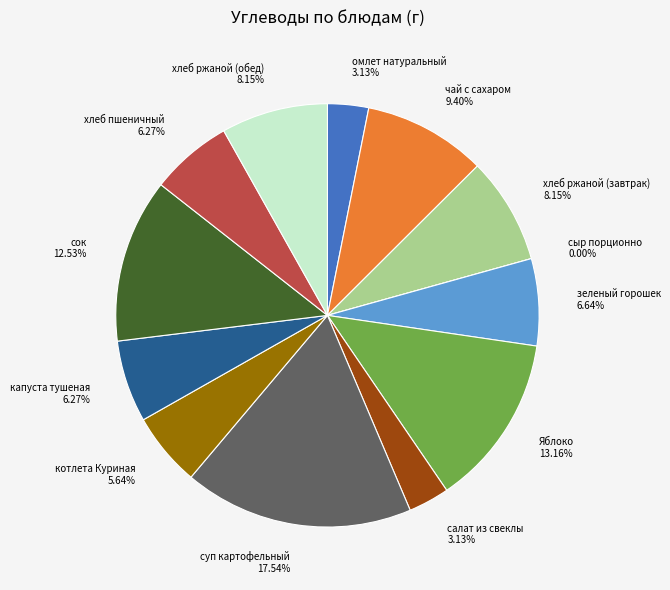

What is the total percentage of хлеб ржаной (обед) and сыр порционно?

8.1%